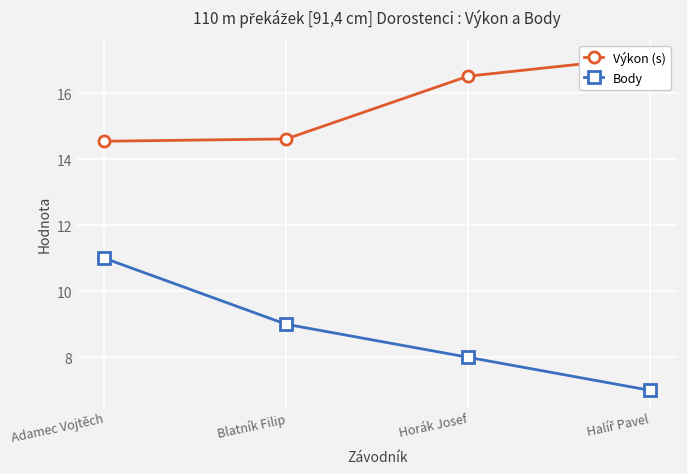

Which label corresponds to the largest value in the chart?

Halíř Pavel